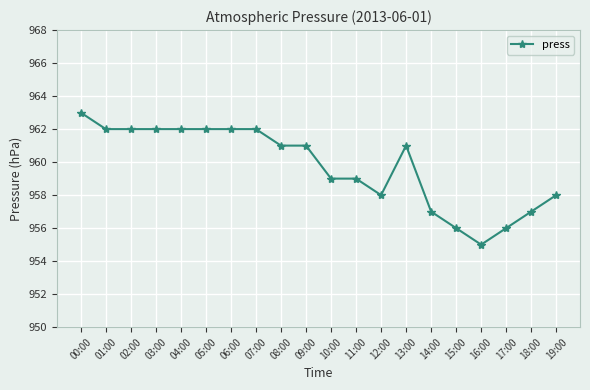

What is the smallest value displayed?

955